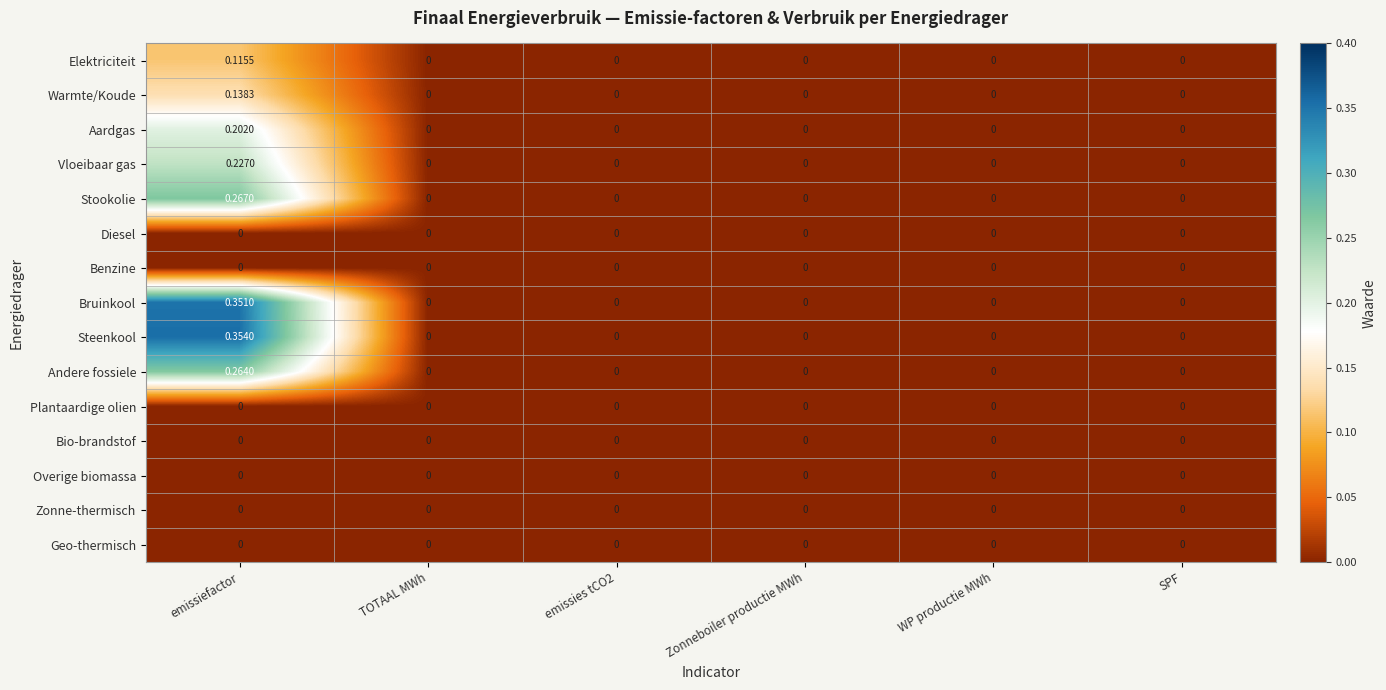

Which label corresponds to the largest value in the chart?

emissiefactor